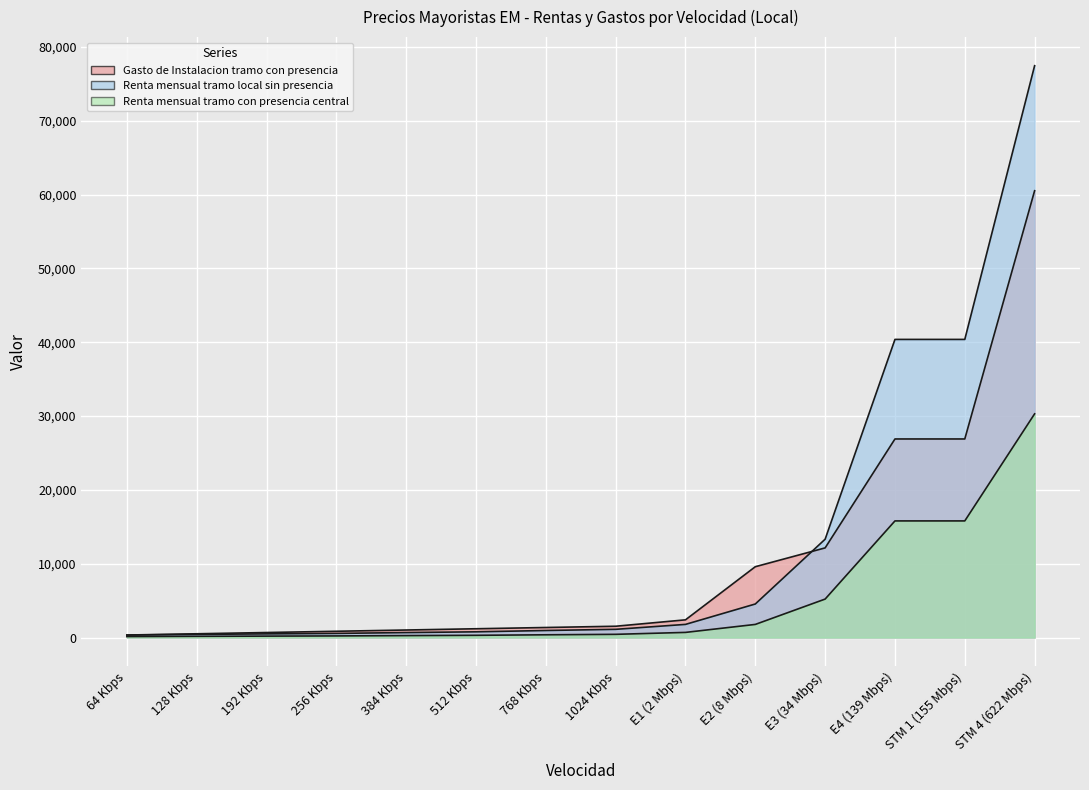

What is the difference between the second highest and minimum values in the Renta mensual tramo con presencia central series?

15665.6